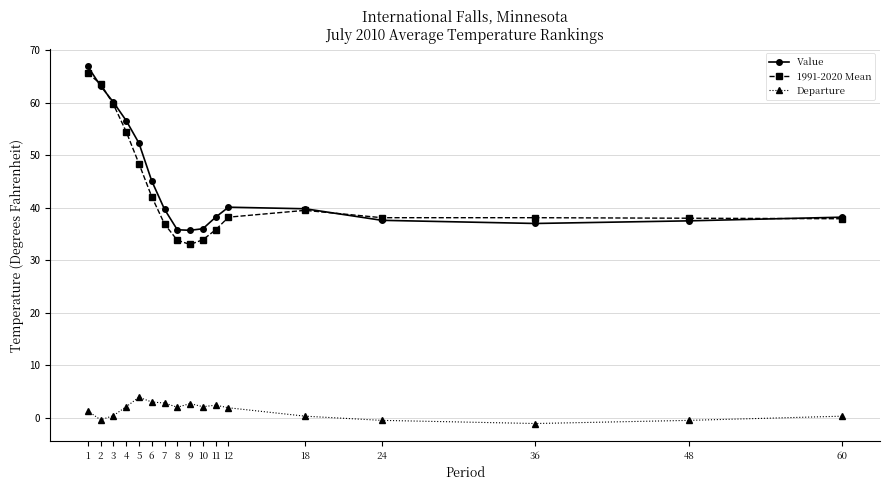

What is the minimum value for 1991-2020 Mean?

33.0